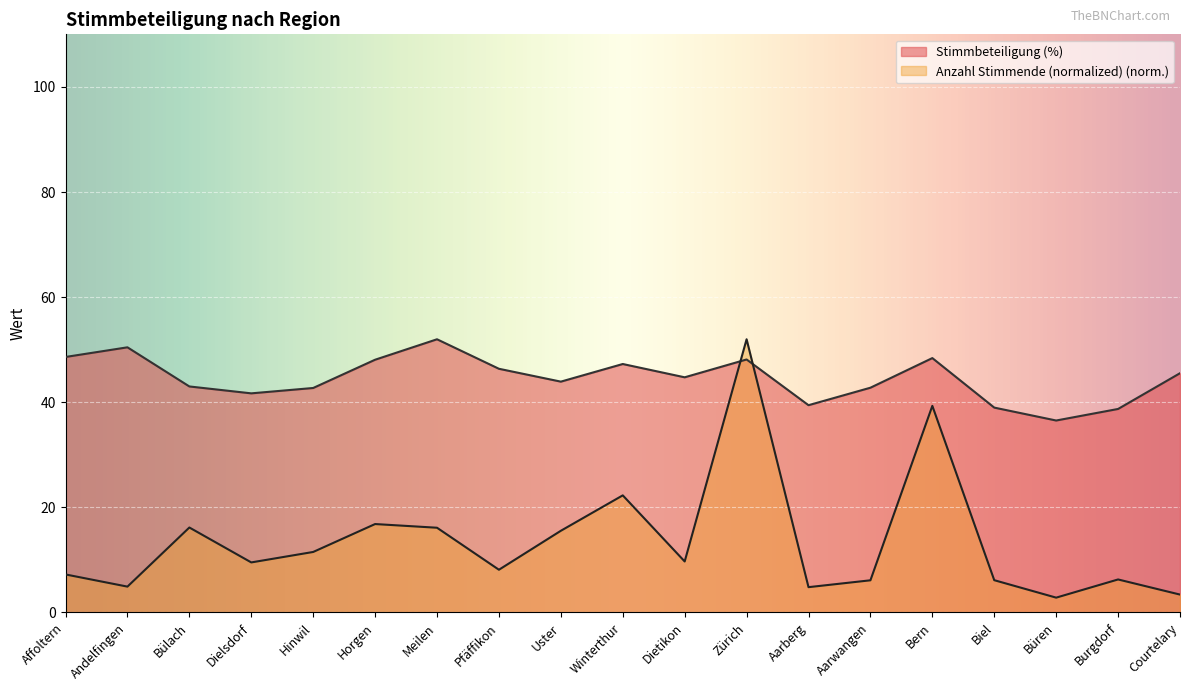

What are all the series names shown in the legend?

Stimmbeteiligung (%), Anzahl Stimmende (normalized) (norm.)